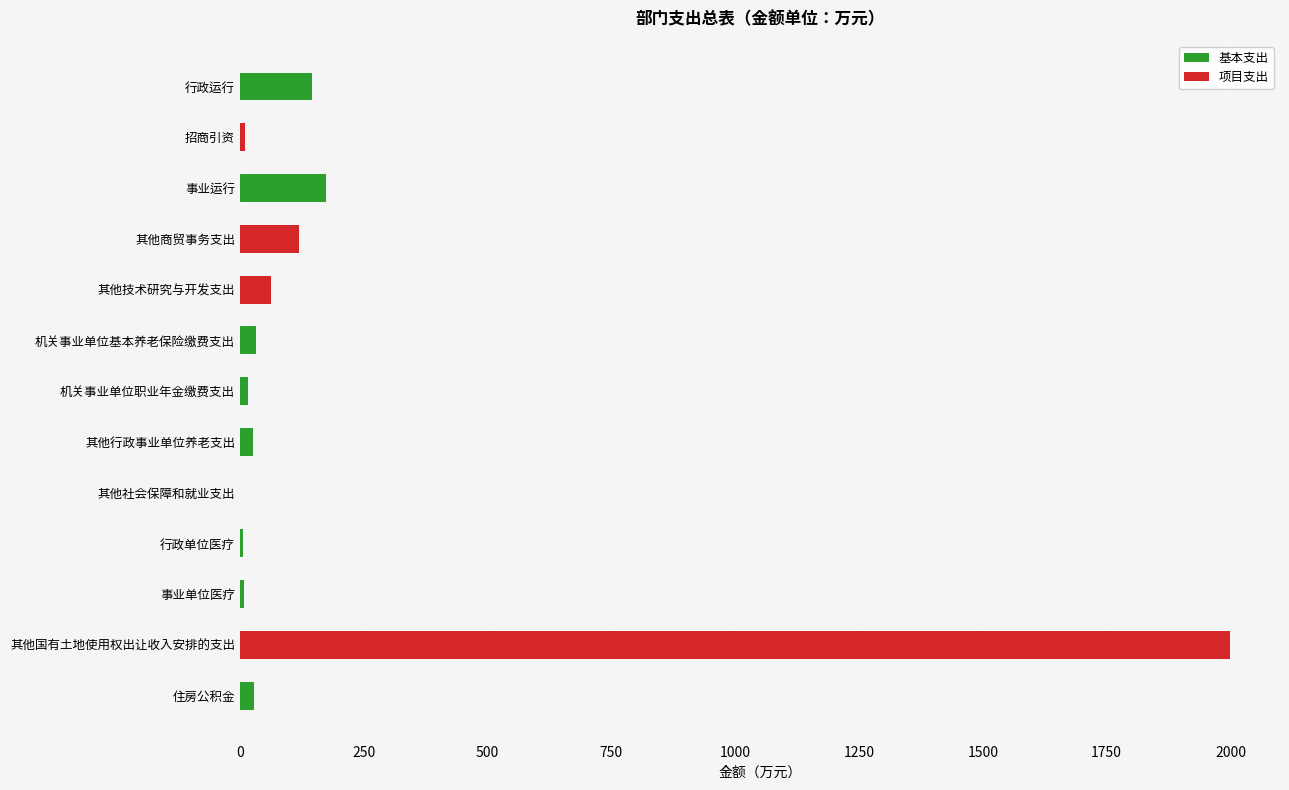

What is the maximum value for 基本支出?

174.8